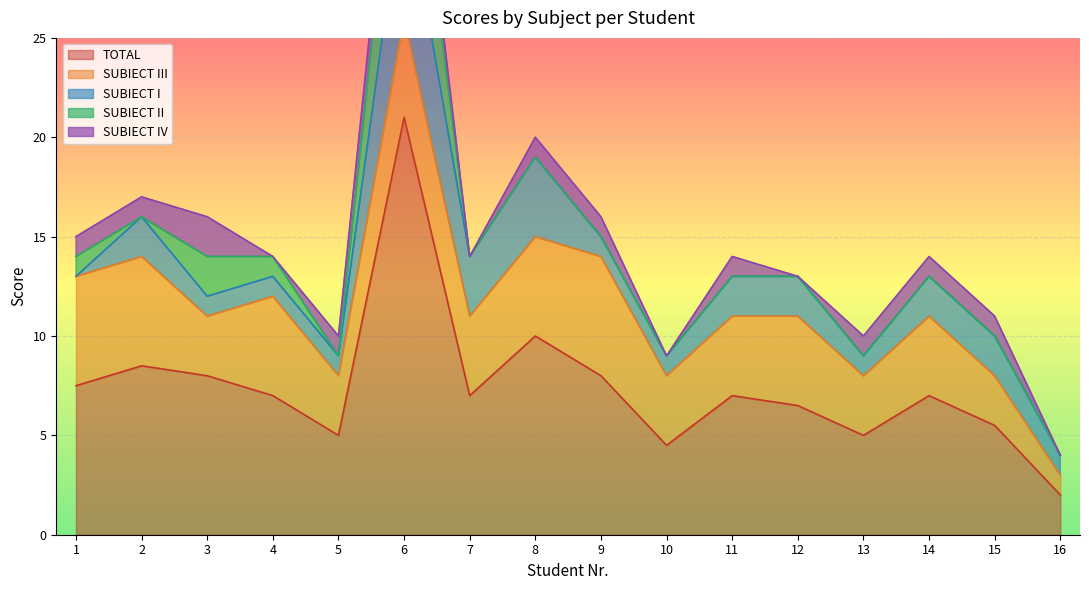

At which label is TOTAL closest to 11?

8